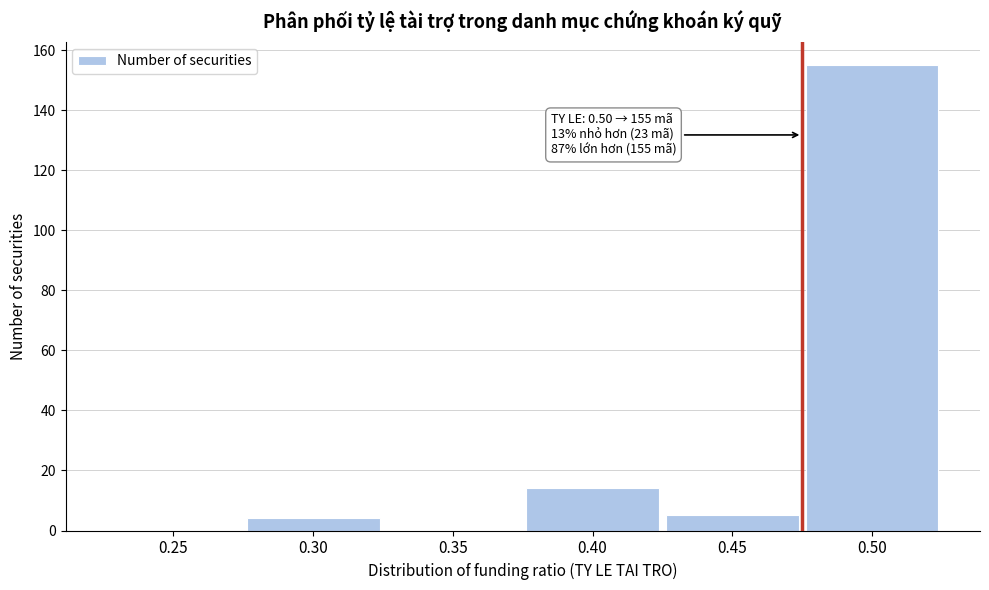

Reading left to right, list all the values displayed in this chart.

0.25=0	0.30=4	0.35=0	0.40=14	0.45=5	0.50=155